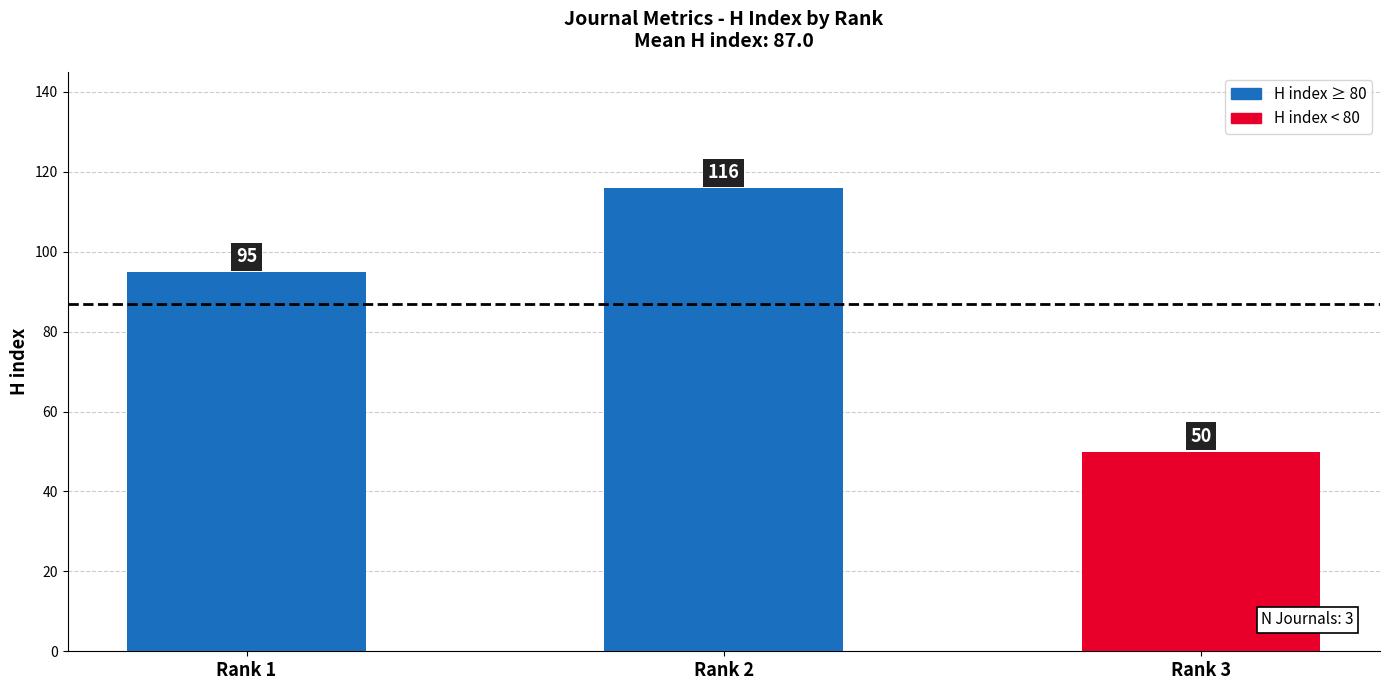

Are the bars horizontal?

No